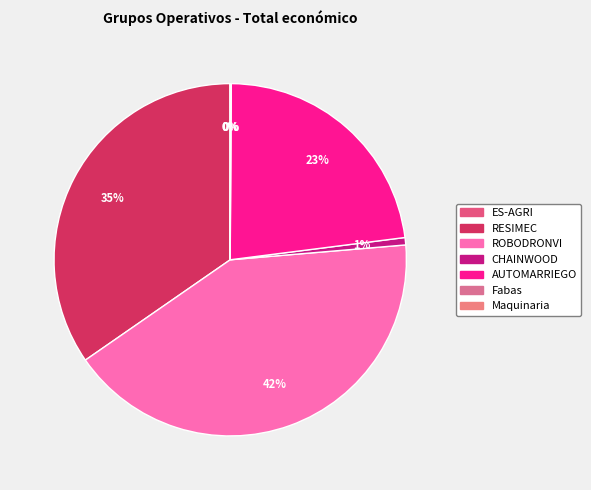

Count the number of slices in the pie.

7